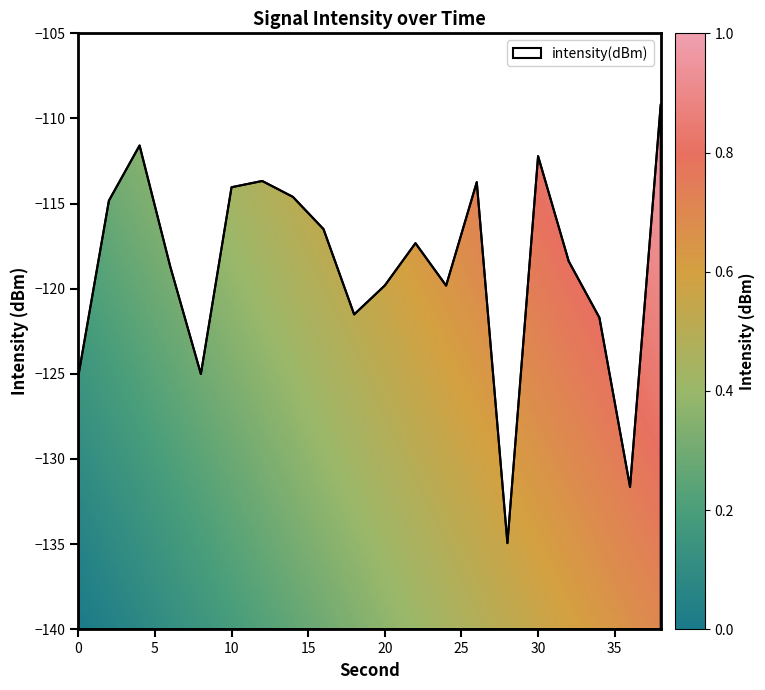

Between 32 and 8, which is larger?

32